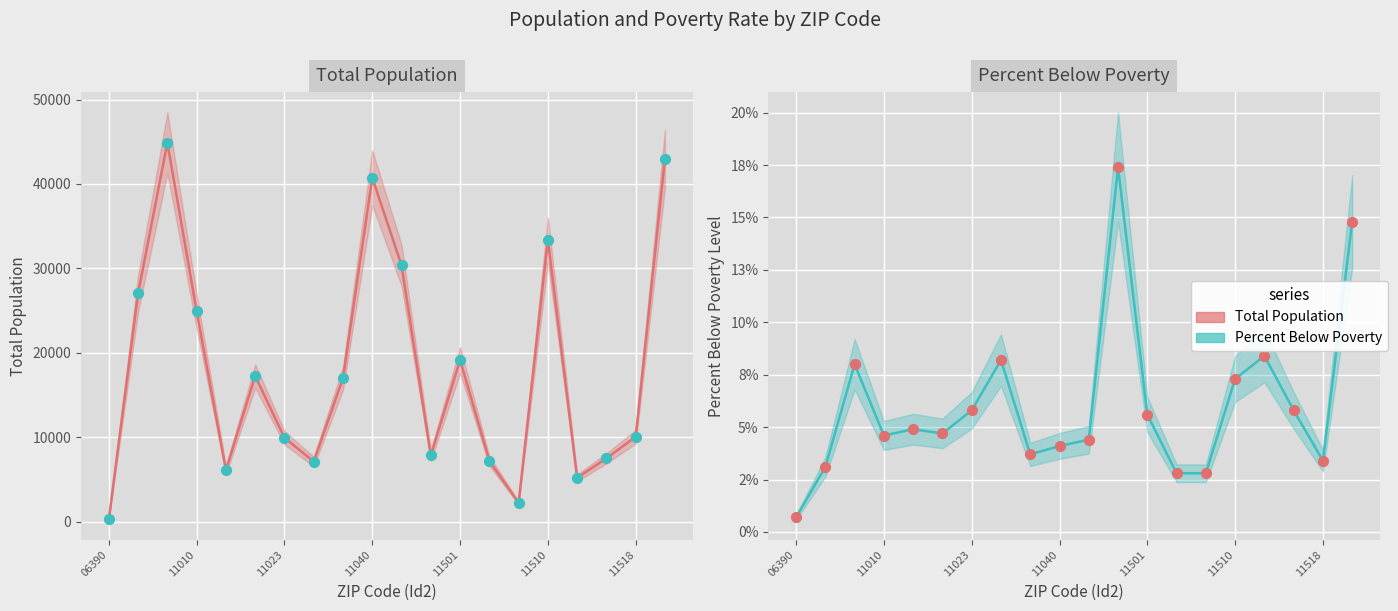

At which category is the sum across all series the highest?

11003